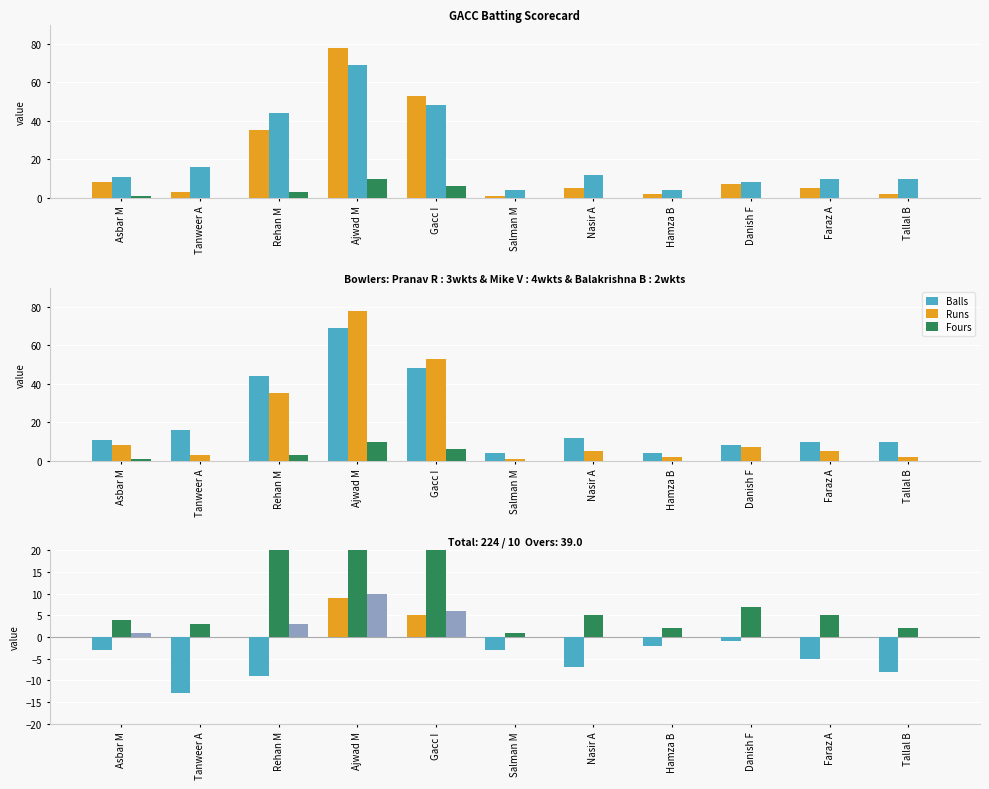

Is it true that Fours equals 4 at Tallal B?

False